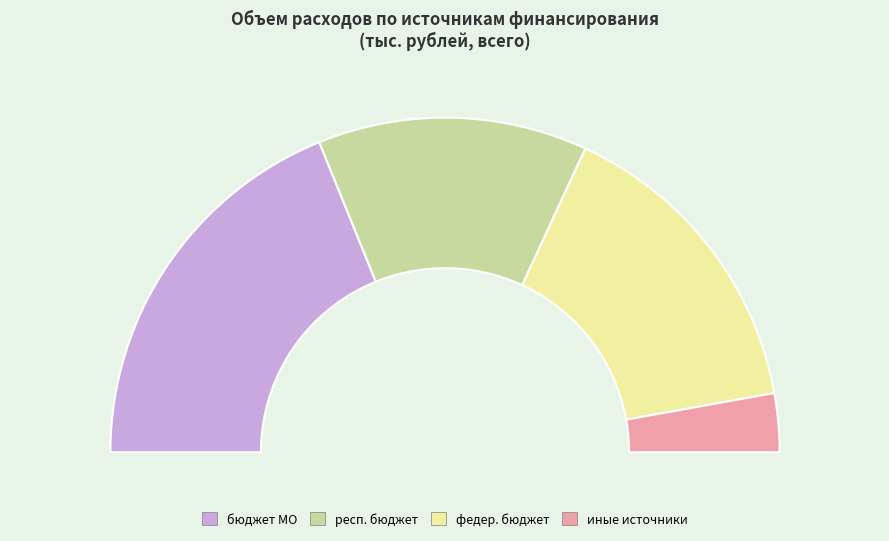

Which category has the smallest portion of the pie?

иные источники